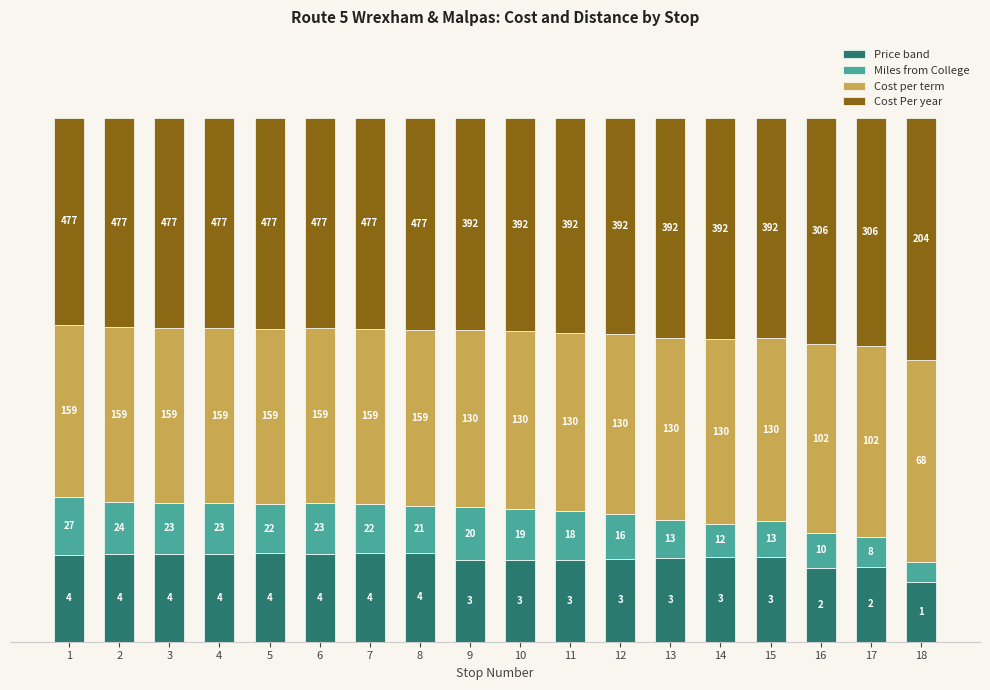

At which category is the sum across all series the highest?

16